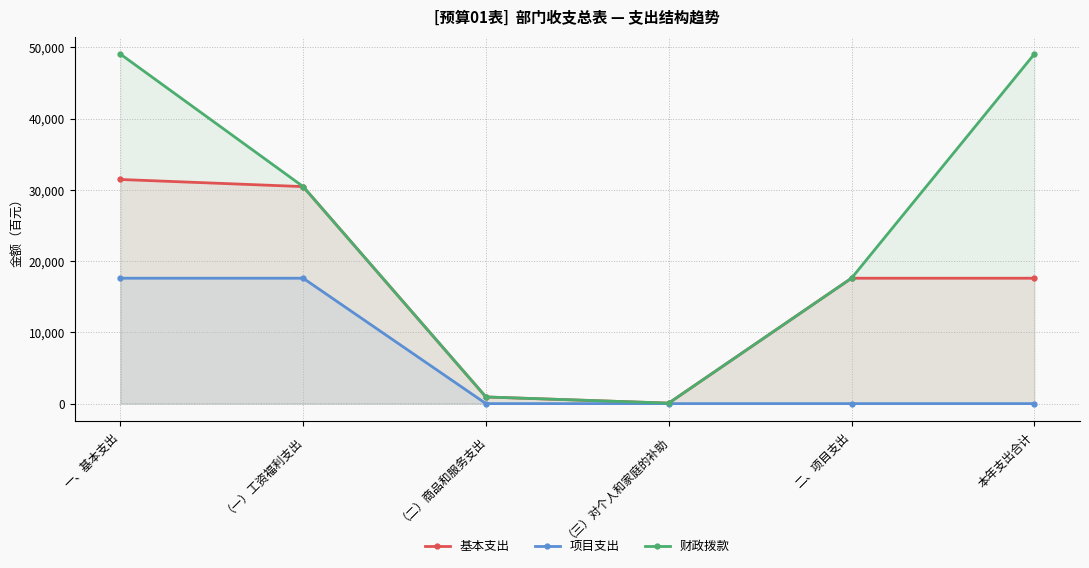

True or false: 基本支出 and 财政拨款 cross at least once.

False